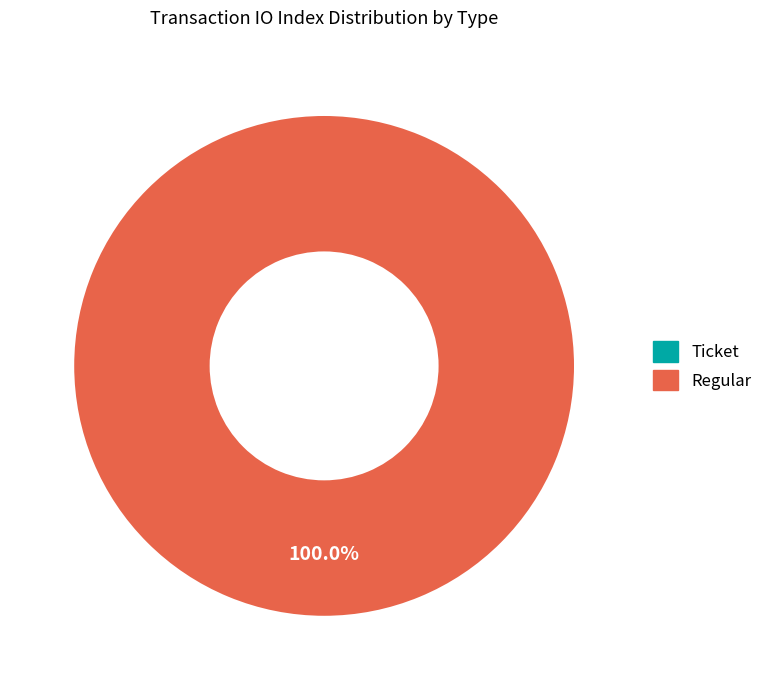

To the nearest percent, what is the average slice percentage?

50%